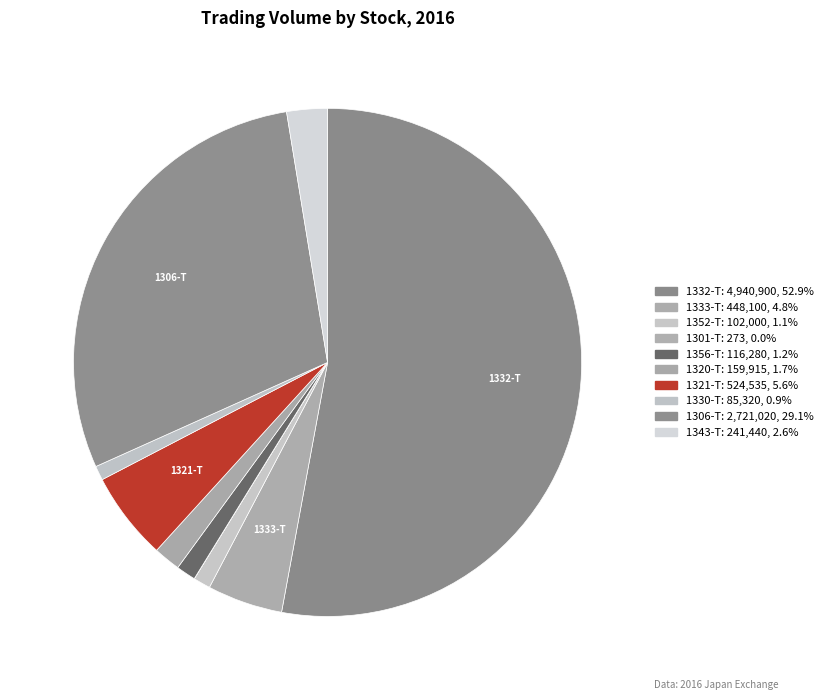

Is there any slice that represents more than half of the pie?

Yes